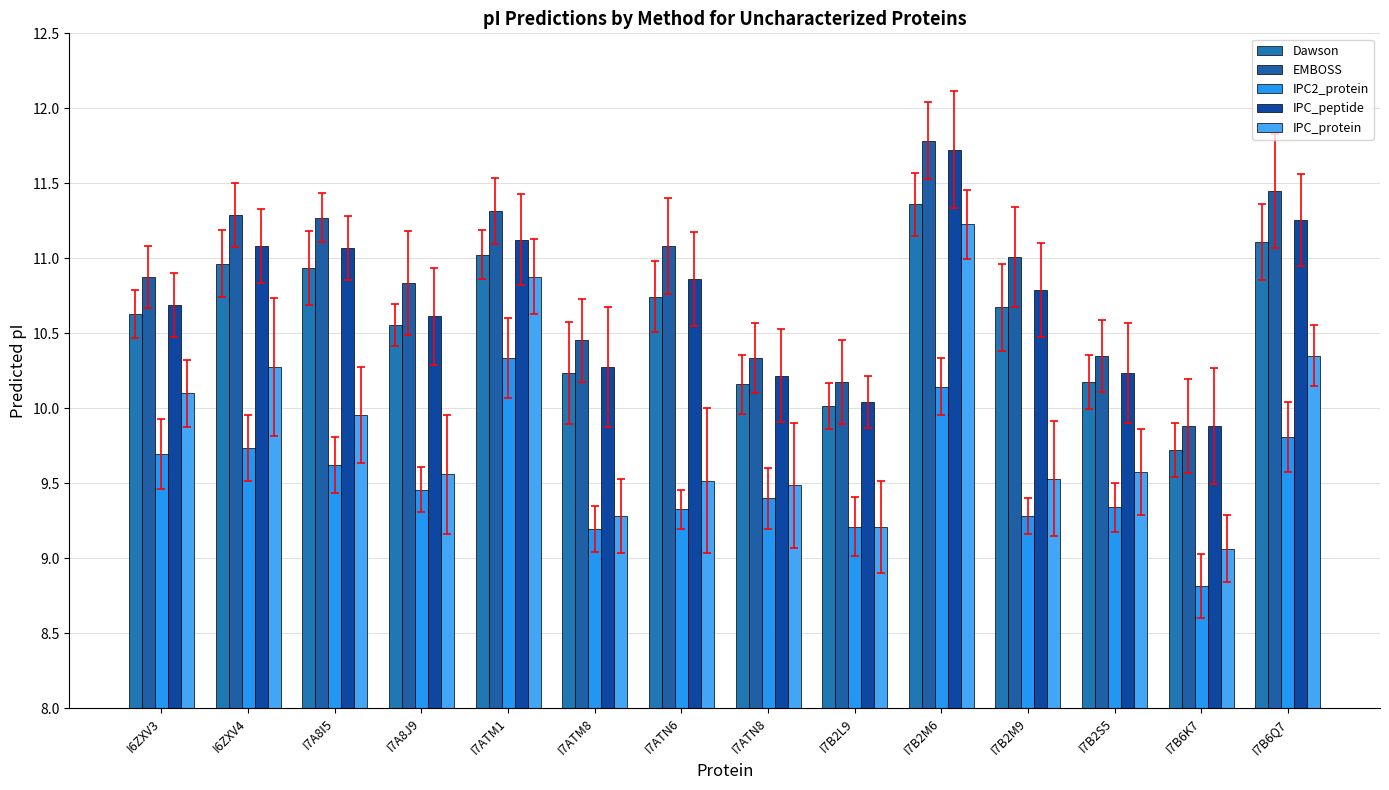

What is the minimum value for IPC_peptide?

9.9